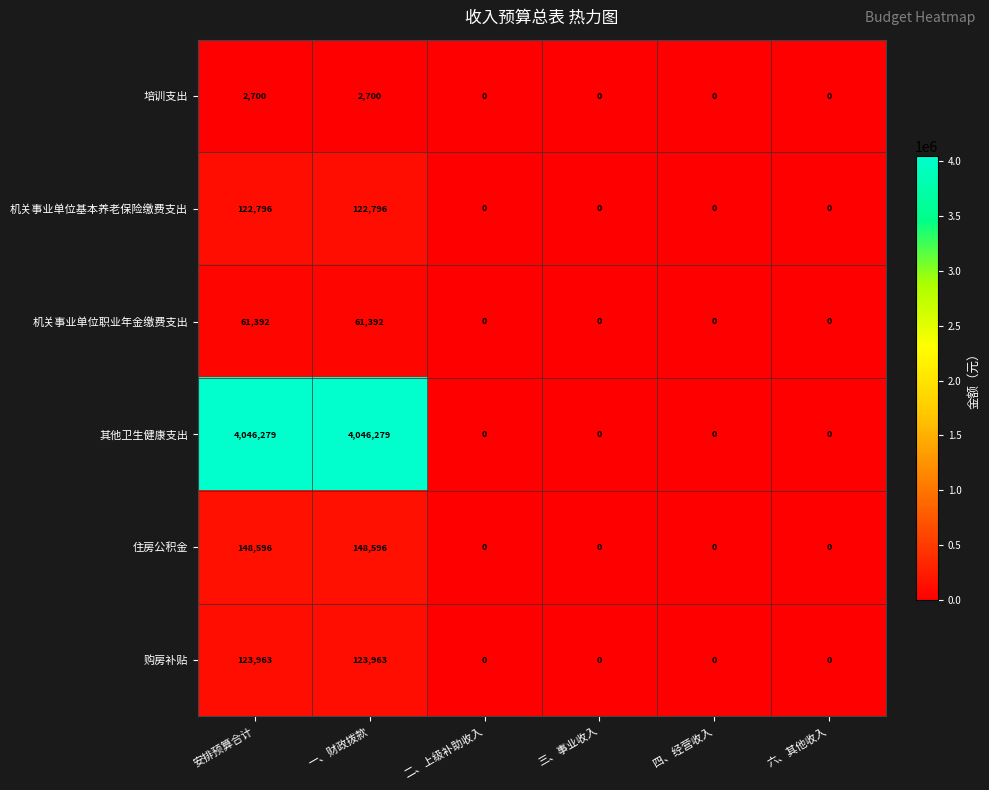

At how many categories does at least one series exceed 3758537?

2